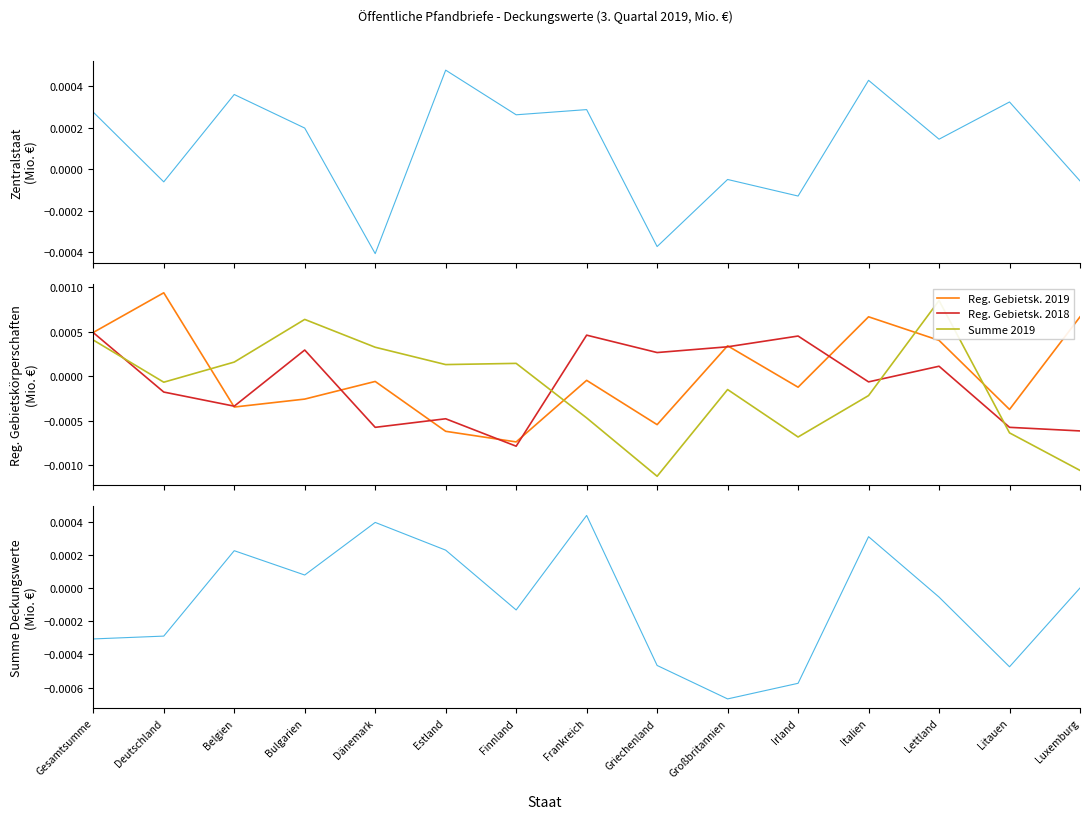

What is the label of the 7th point from the left?

Finnland